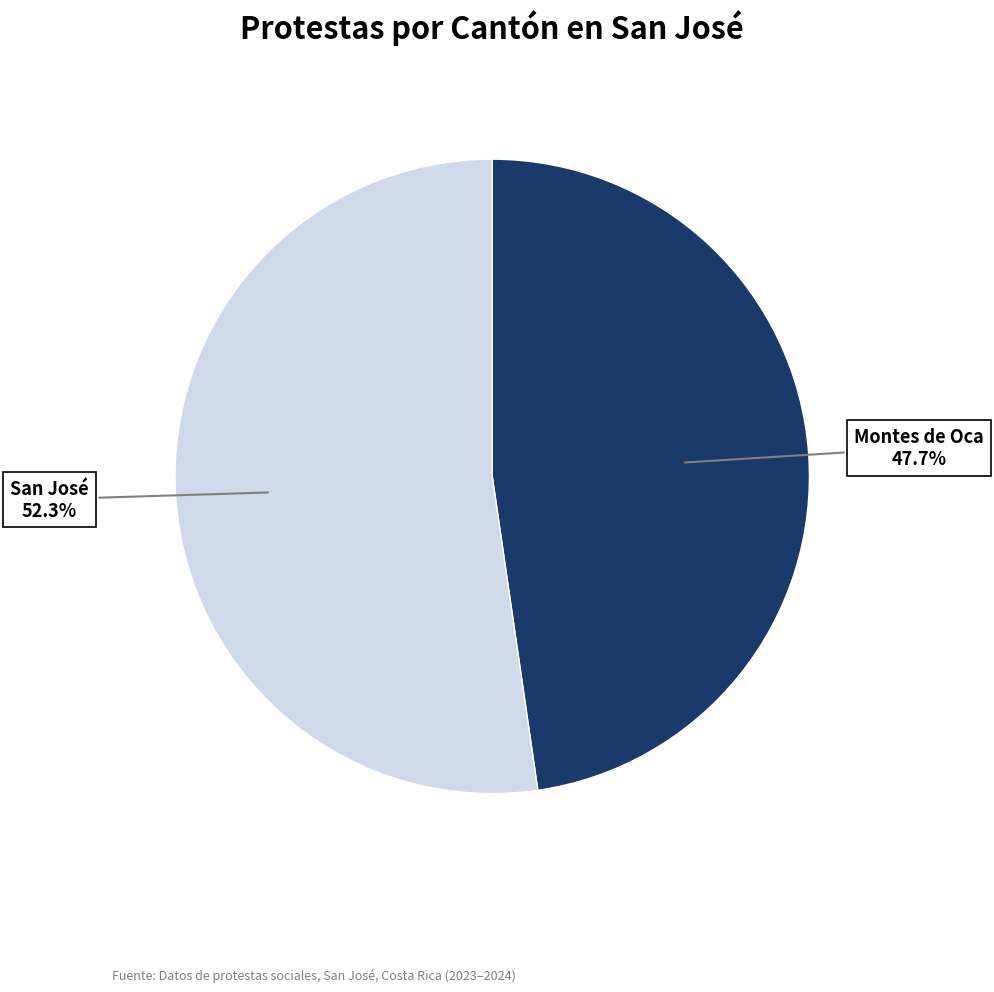

Is there a majority slice in this chart?

Yes